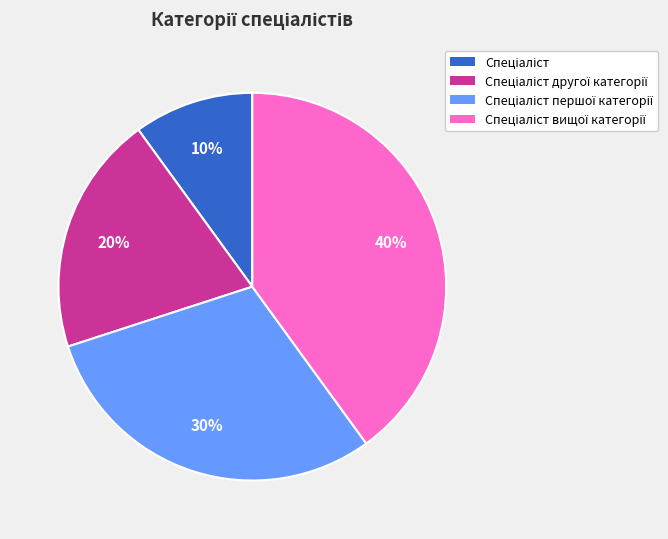

Does any single category account for the majority?

No